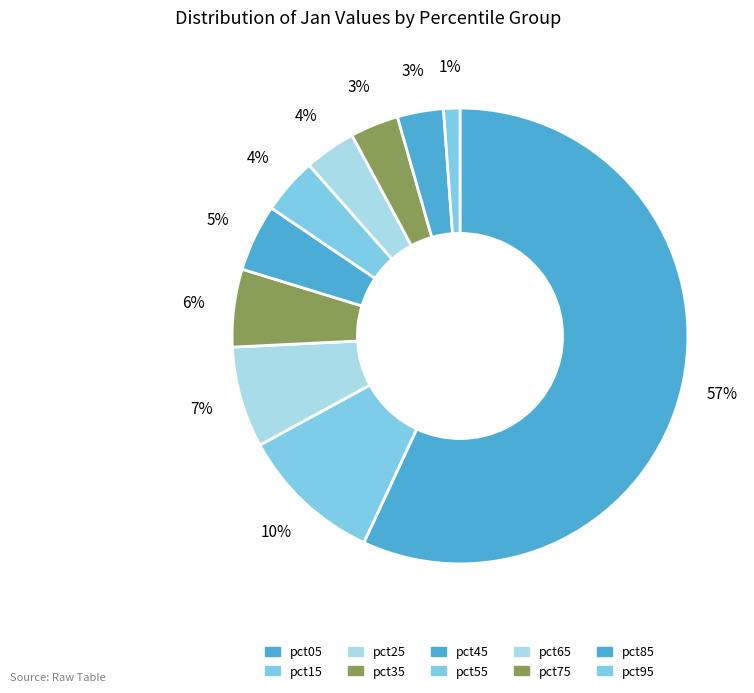

The pct15 slice represents 10% of the pie. True or false?

True